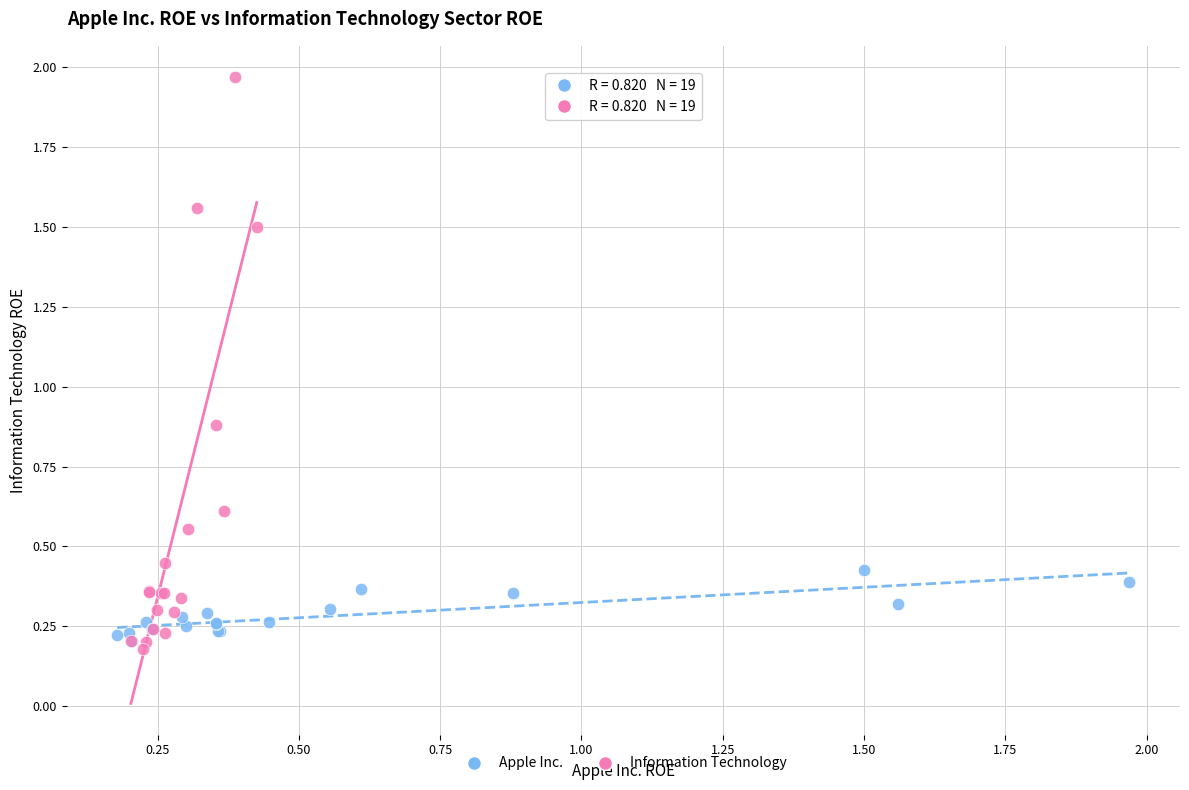

Which series has the largest Y range (max minus min)?

Information Technology